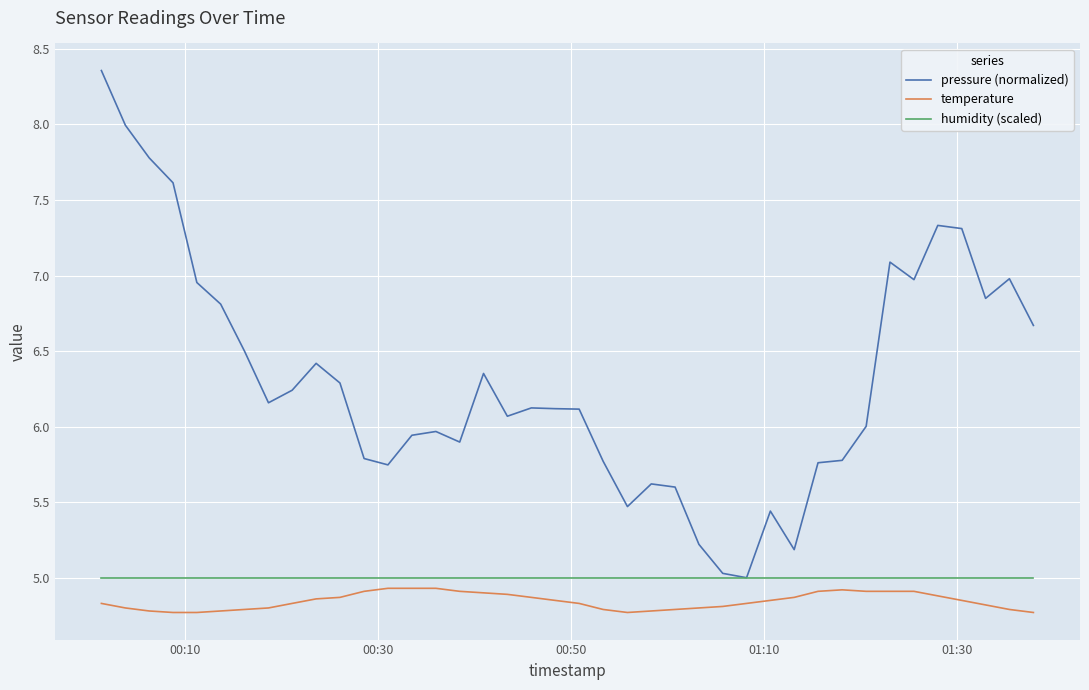

Which series has the widest spread of values?

pressure (normalized)